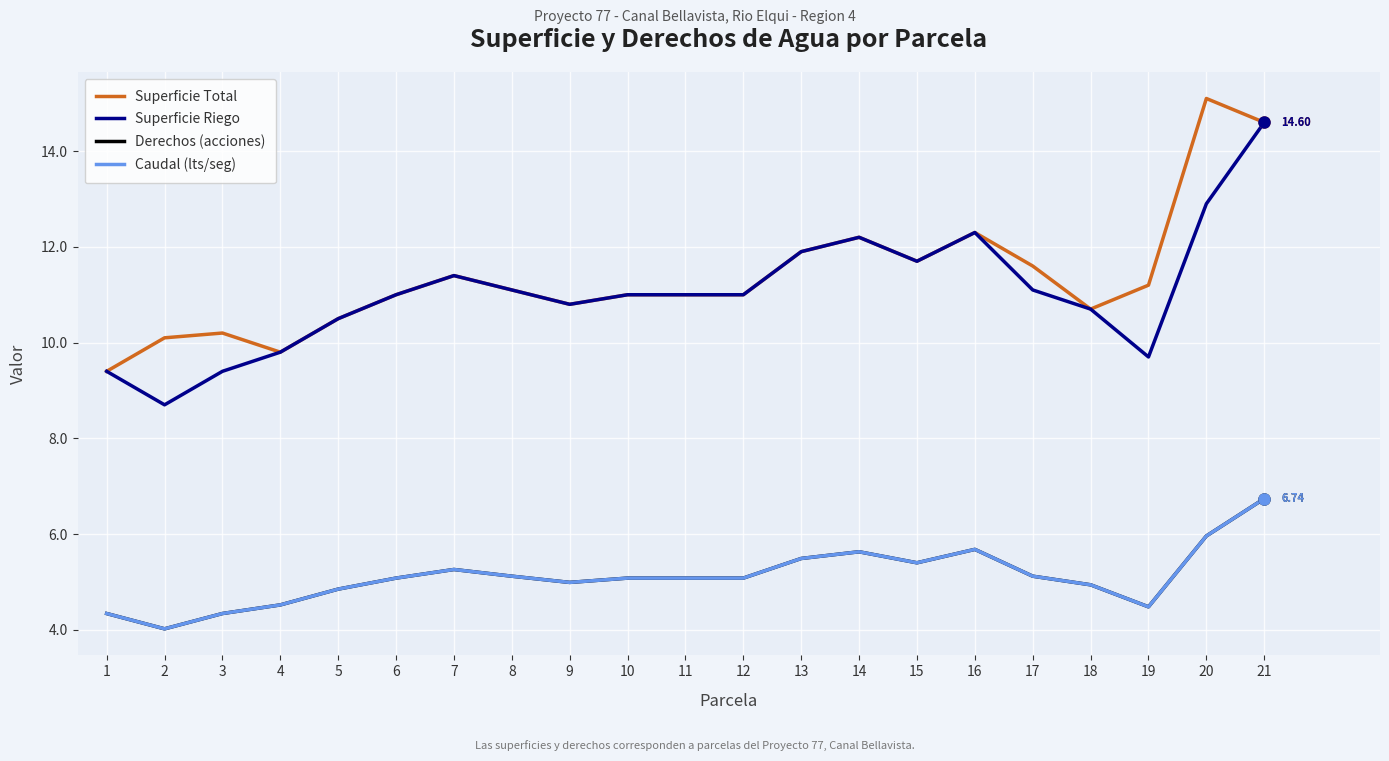

True or false: Derechos (acciones) and Superficie Total intersect in this chart.

False